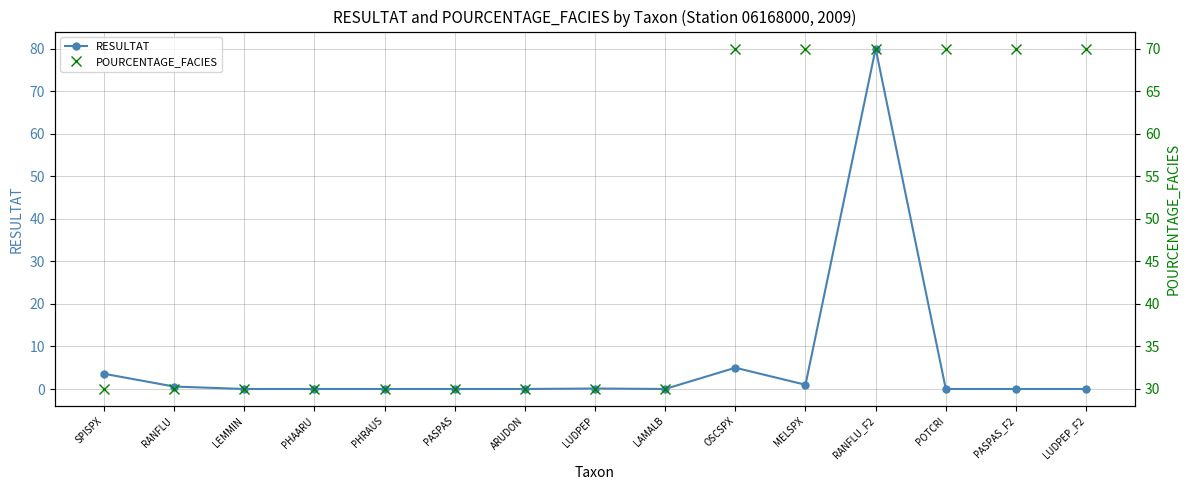

Which series has the widest spread of values?

RESULTAT